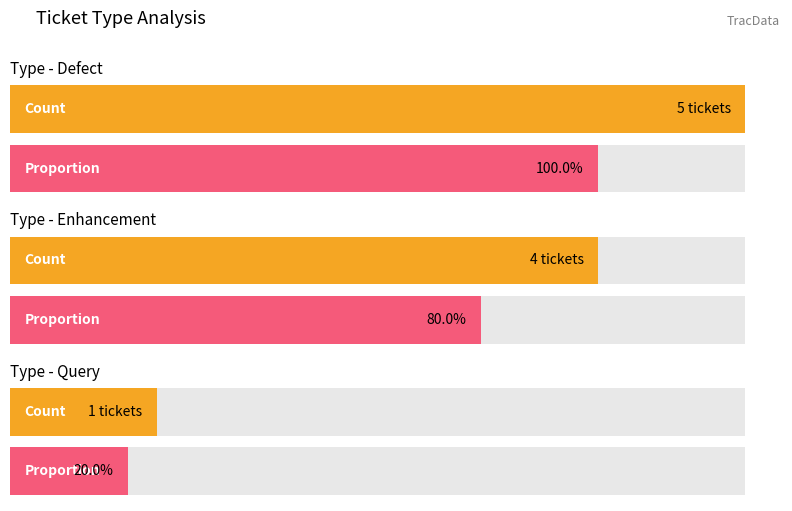

What is the label of the 2nd bar from the left?

enhancement